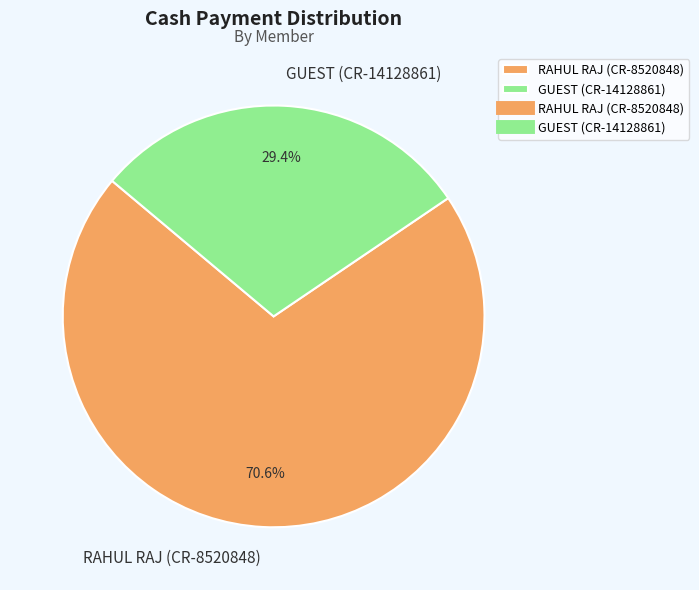

How many segments does this pie chart have?

2